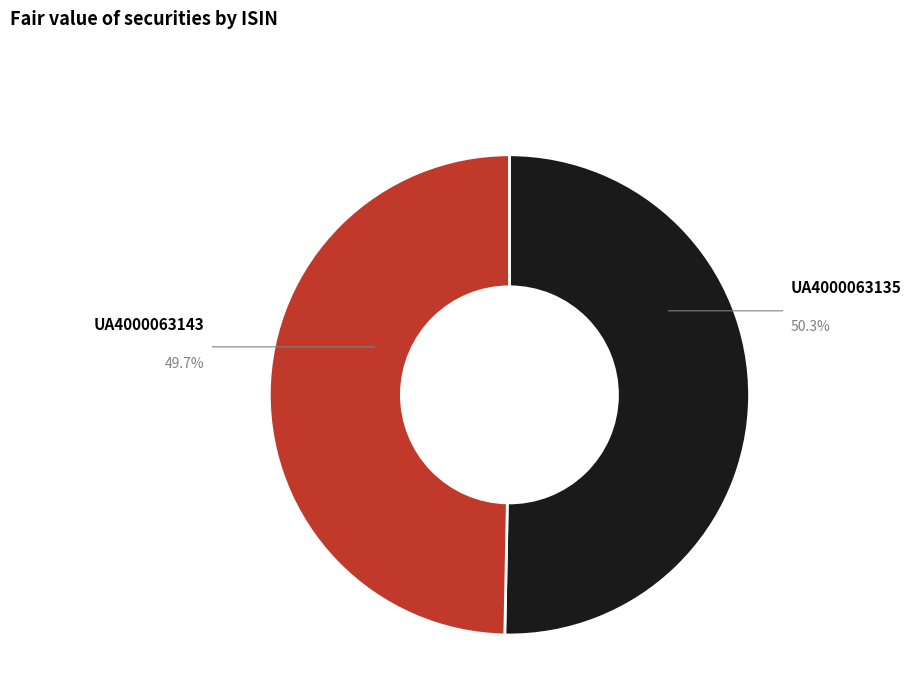

Is there any slice that represents more than half of the pie?

Yes